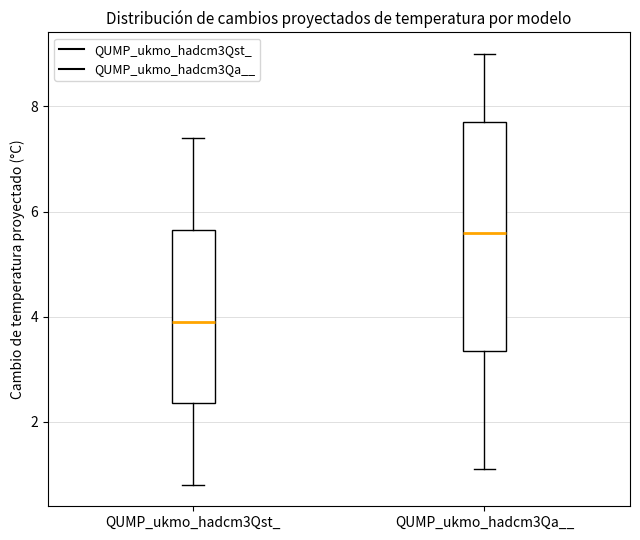

Reading left to right, transcribe this box plot: for each box, give where its median line is, the range the box spans, and where its two whiskers end, as read against the y-axis. The values are not printed on the chart, so give them approximately, as read against the axis.

QUMP_ukmo_hadcm3Qst_: median 4.0, box 2.4 to 5.6, whiskers 0.8 to 7.4
QUMP_ukmo_hadcm3Qa__: median 5.6, box 3.4 to 7.8, whiskers 1.2 to 9.0